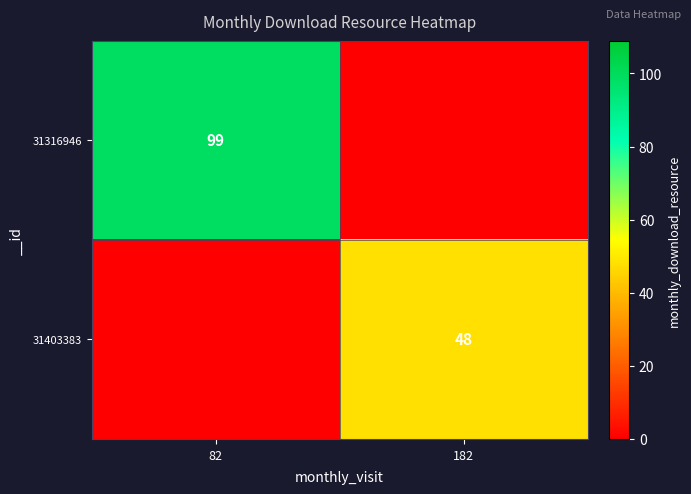

At which category does the chart reach its minimum across all series?

182